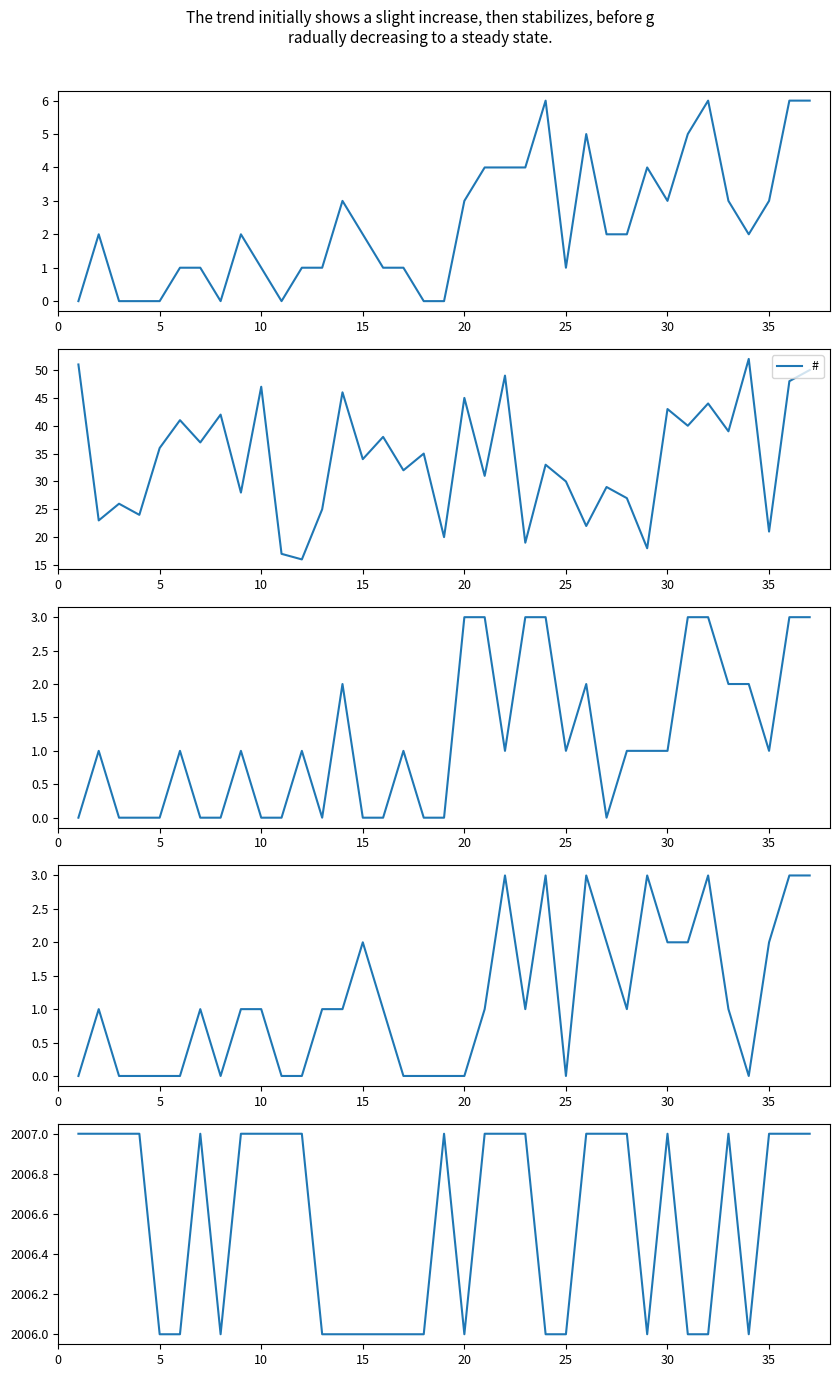

The # series shows 13 at 5. True or false?

False